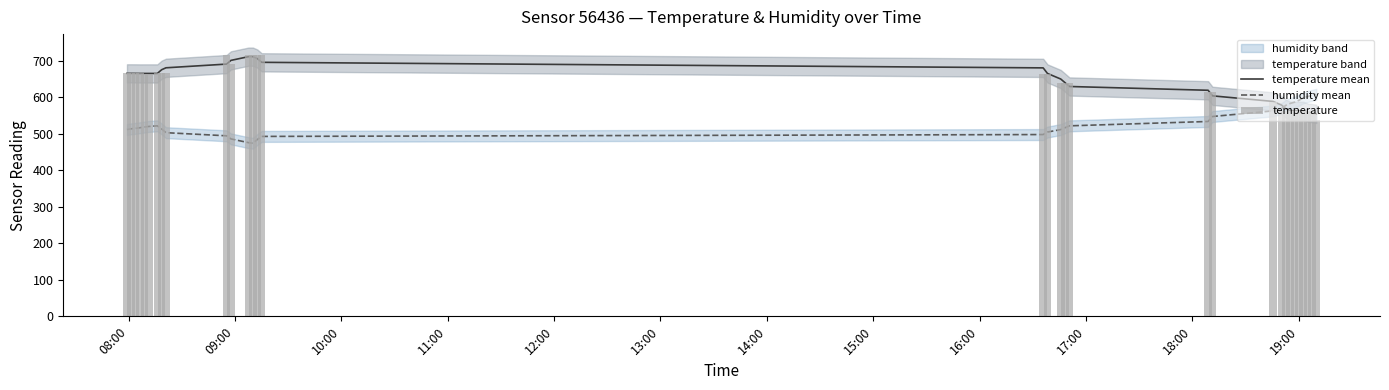

How many values in the humidity mean series exceed 518?

16